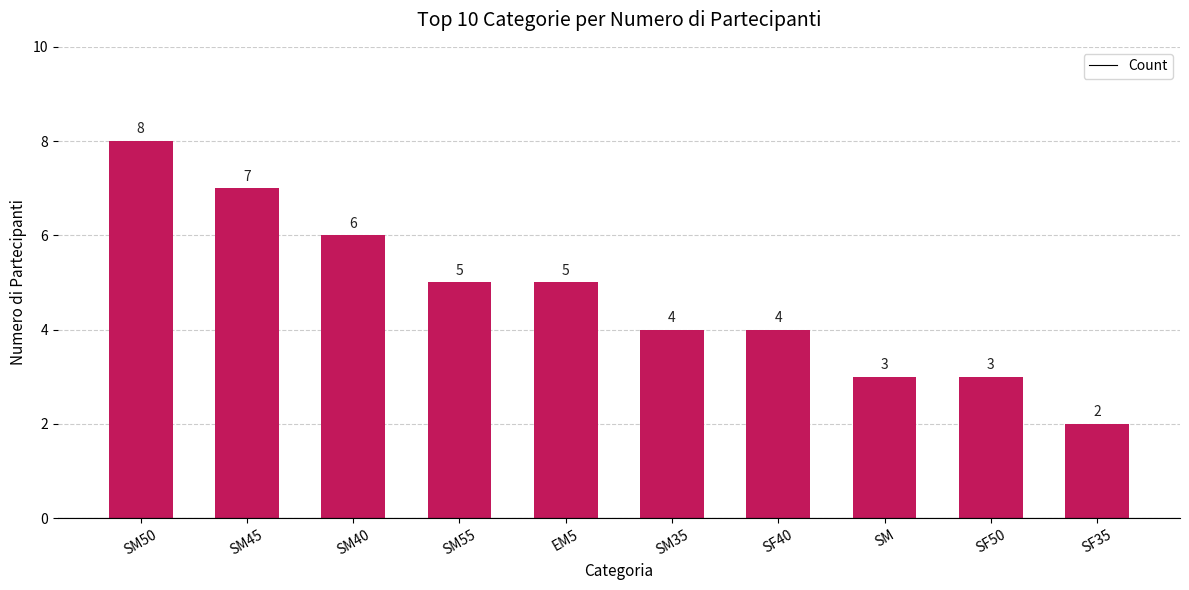

What is the difference between the maximum and second lowest values?

5